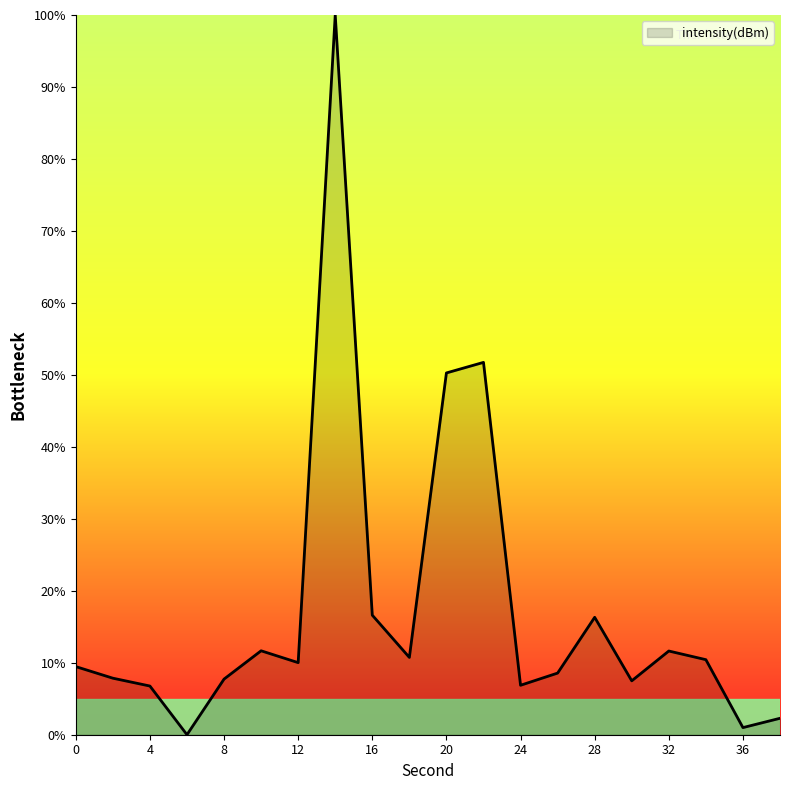

What is the difference between the maximum and minimum values?

100.0